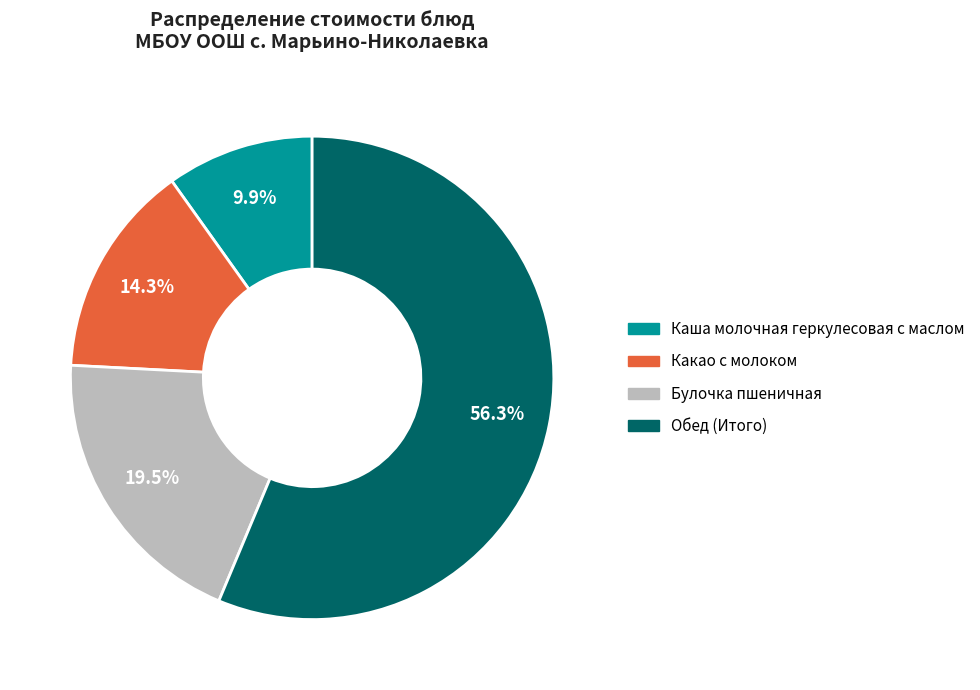

Rank the categories by value from highest to lowest.

Обед (Итого), Булочка пшеничная, Какао с молоком, Каша молочная геркулесовая с маслом